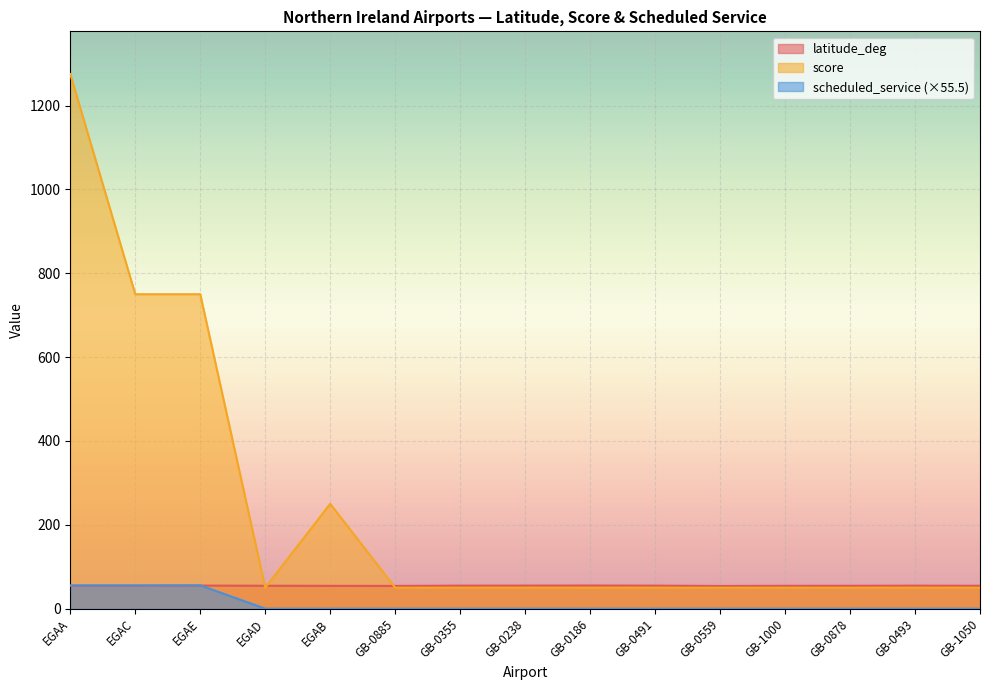

Which category has the highest value in the scheduled_service series?

EGAA